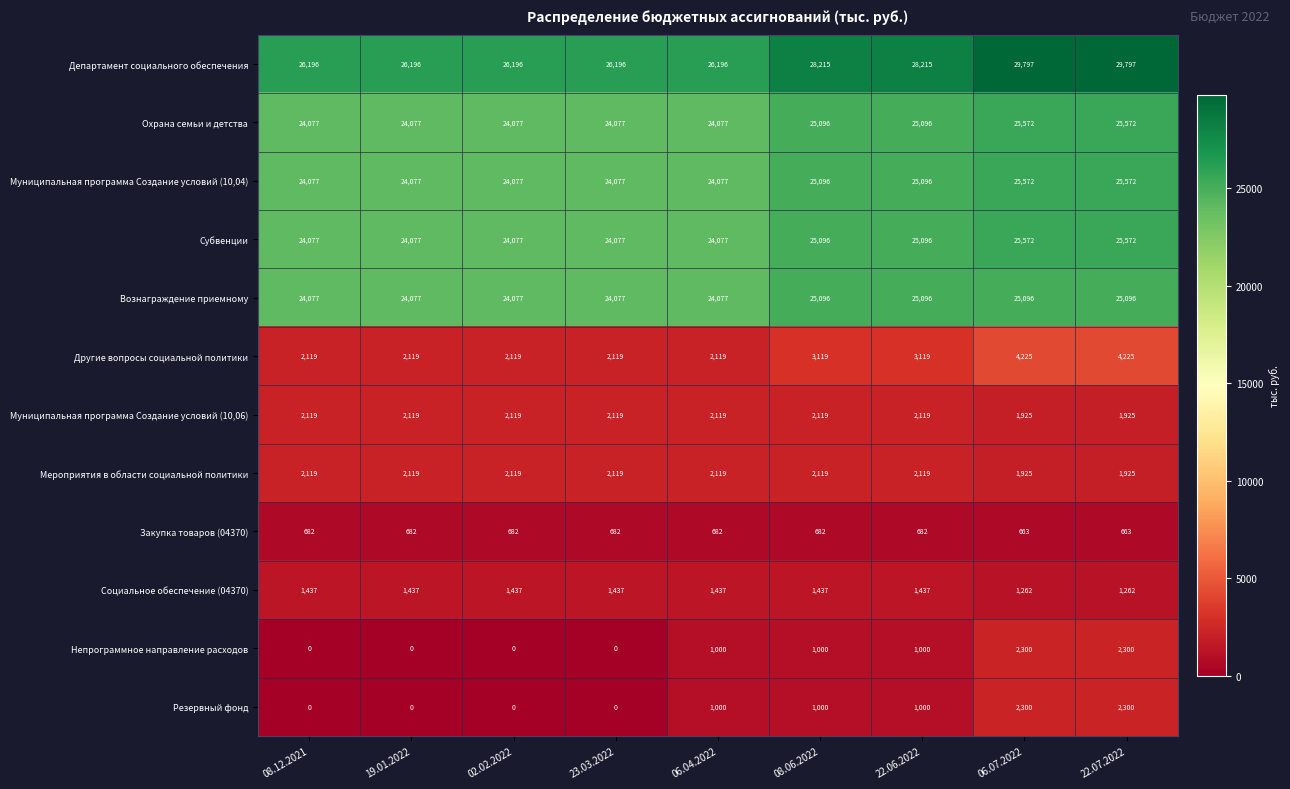

What is the total value across all series at 08.12.2021?

130980